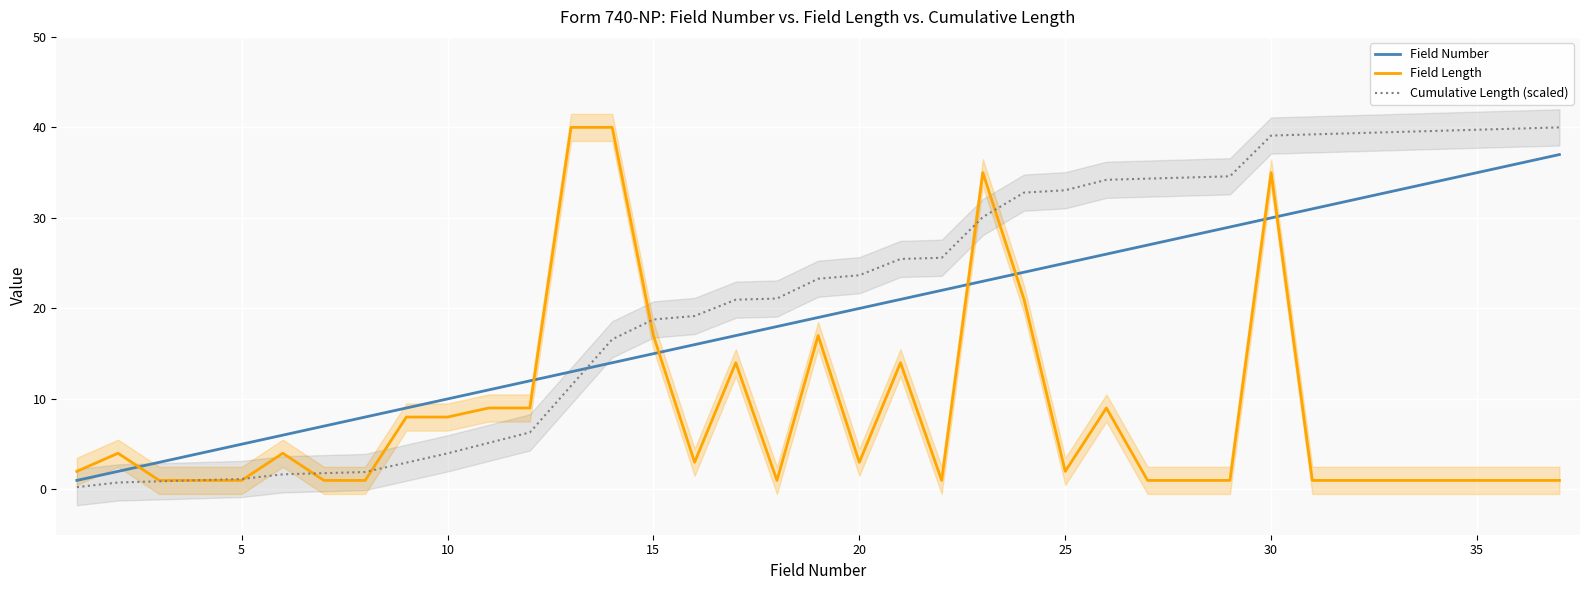

Which series ends up on top after the final intersection of Field Length and Field Number?

Field Number